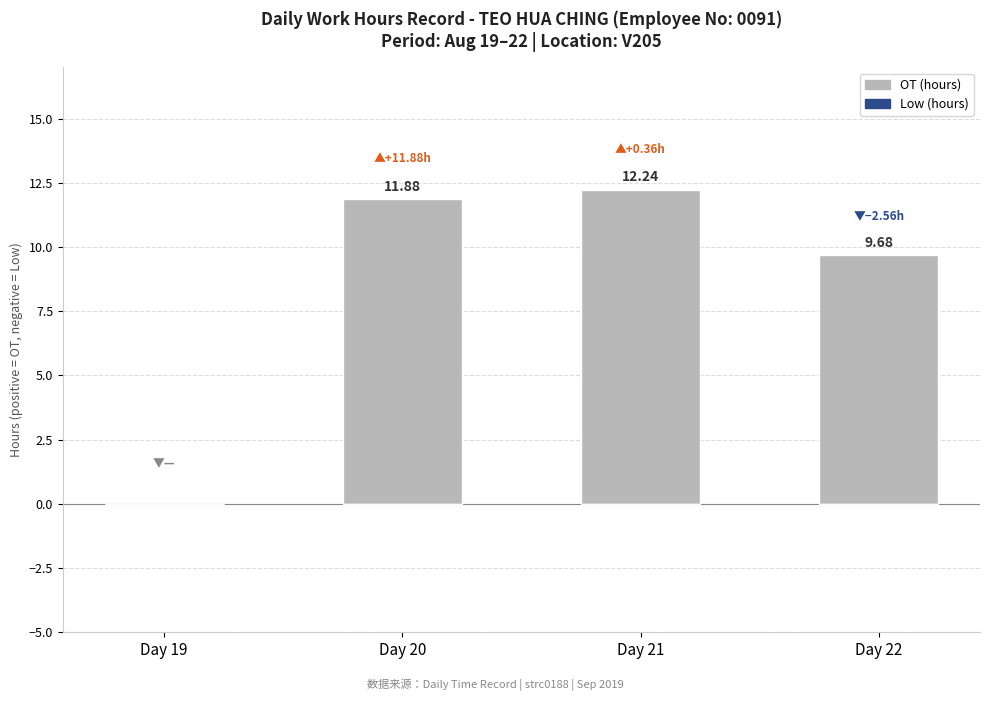

Which has a higher value, Day 21 or Day 22?

Day 21